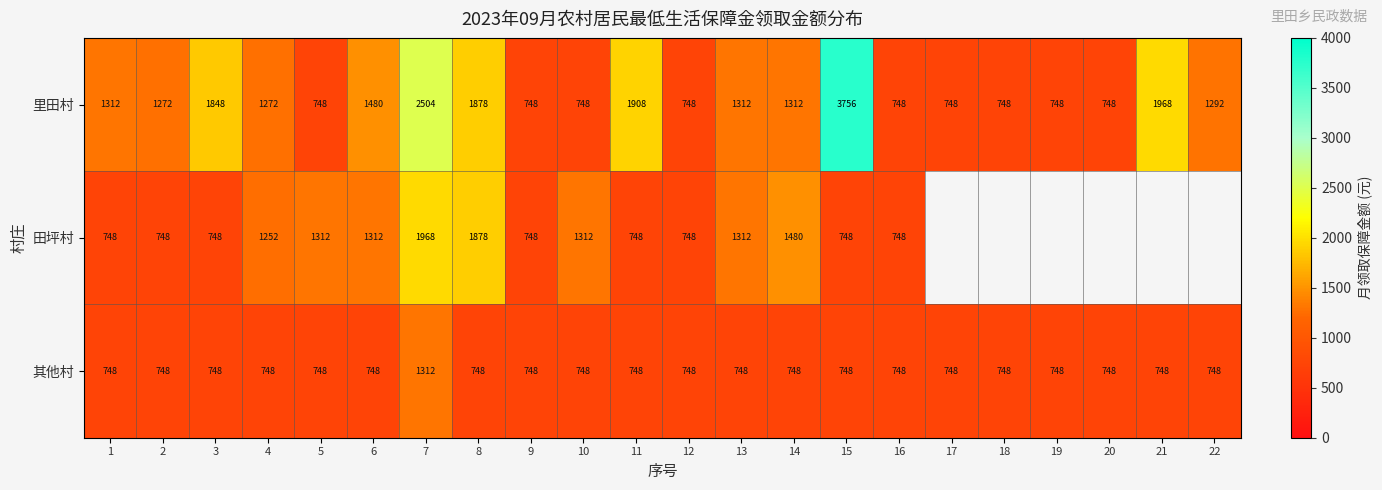

At which label does 里田村 reach its peak?

15